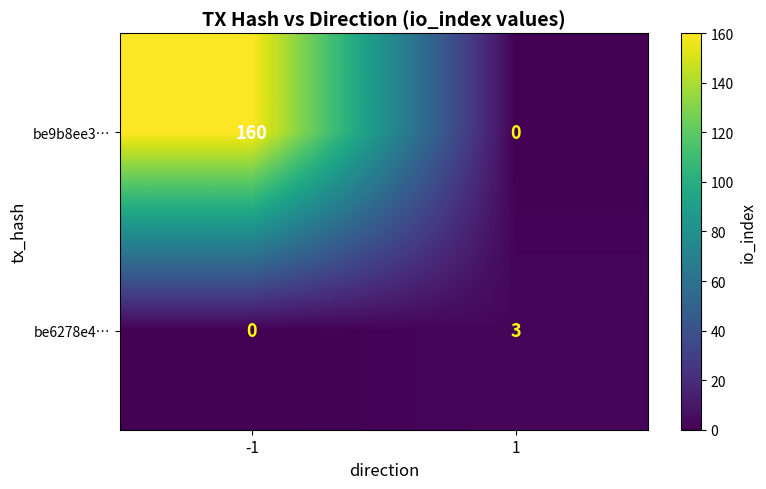

At 1, list the series in order from smallest to largest.

be9b8ee3…, be6278e4…